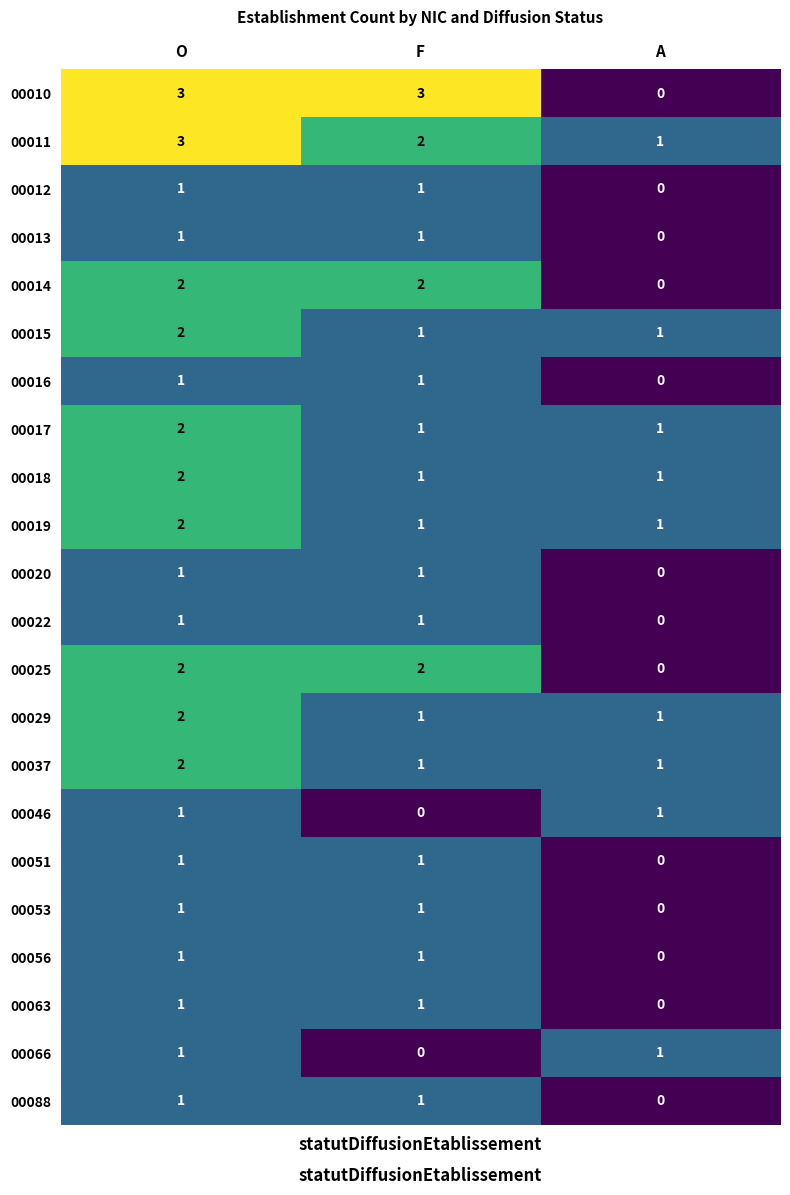

At which category is the sum across all series the highest?

O